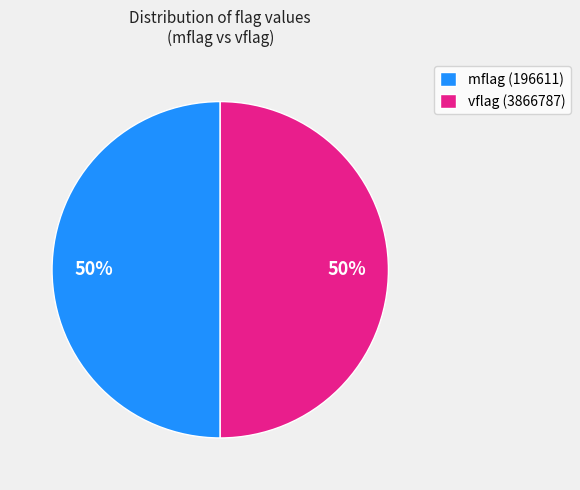

What percentage is the vflag (3866787) slice, to the nearest percent?

50%